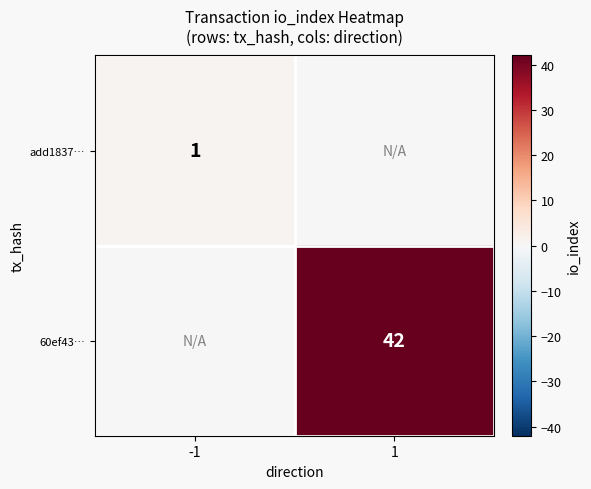

What is the total value across all series at 1?

42